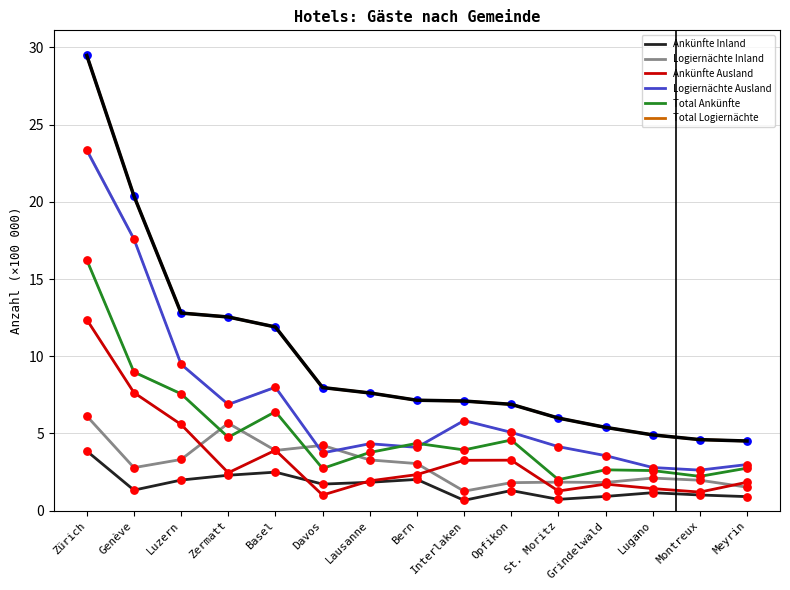

What is the total value across all series at Lugano?

15.0